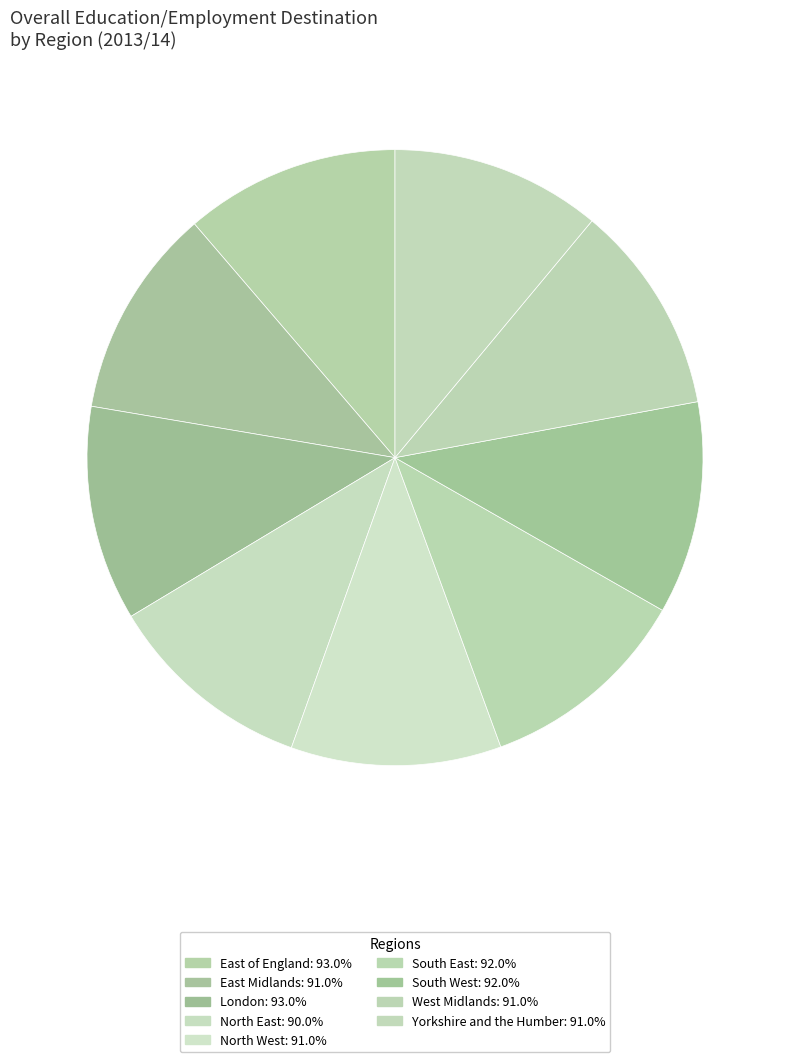

Is London the majority of the pie?

No